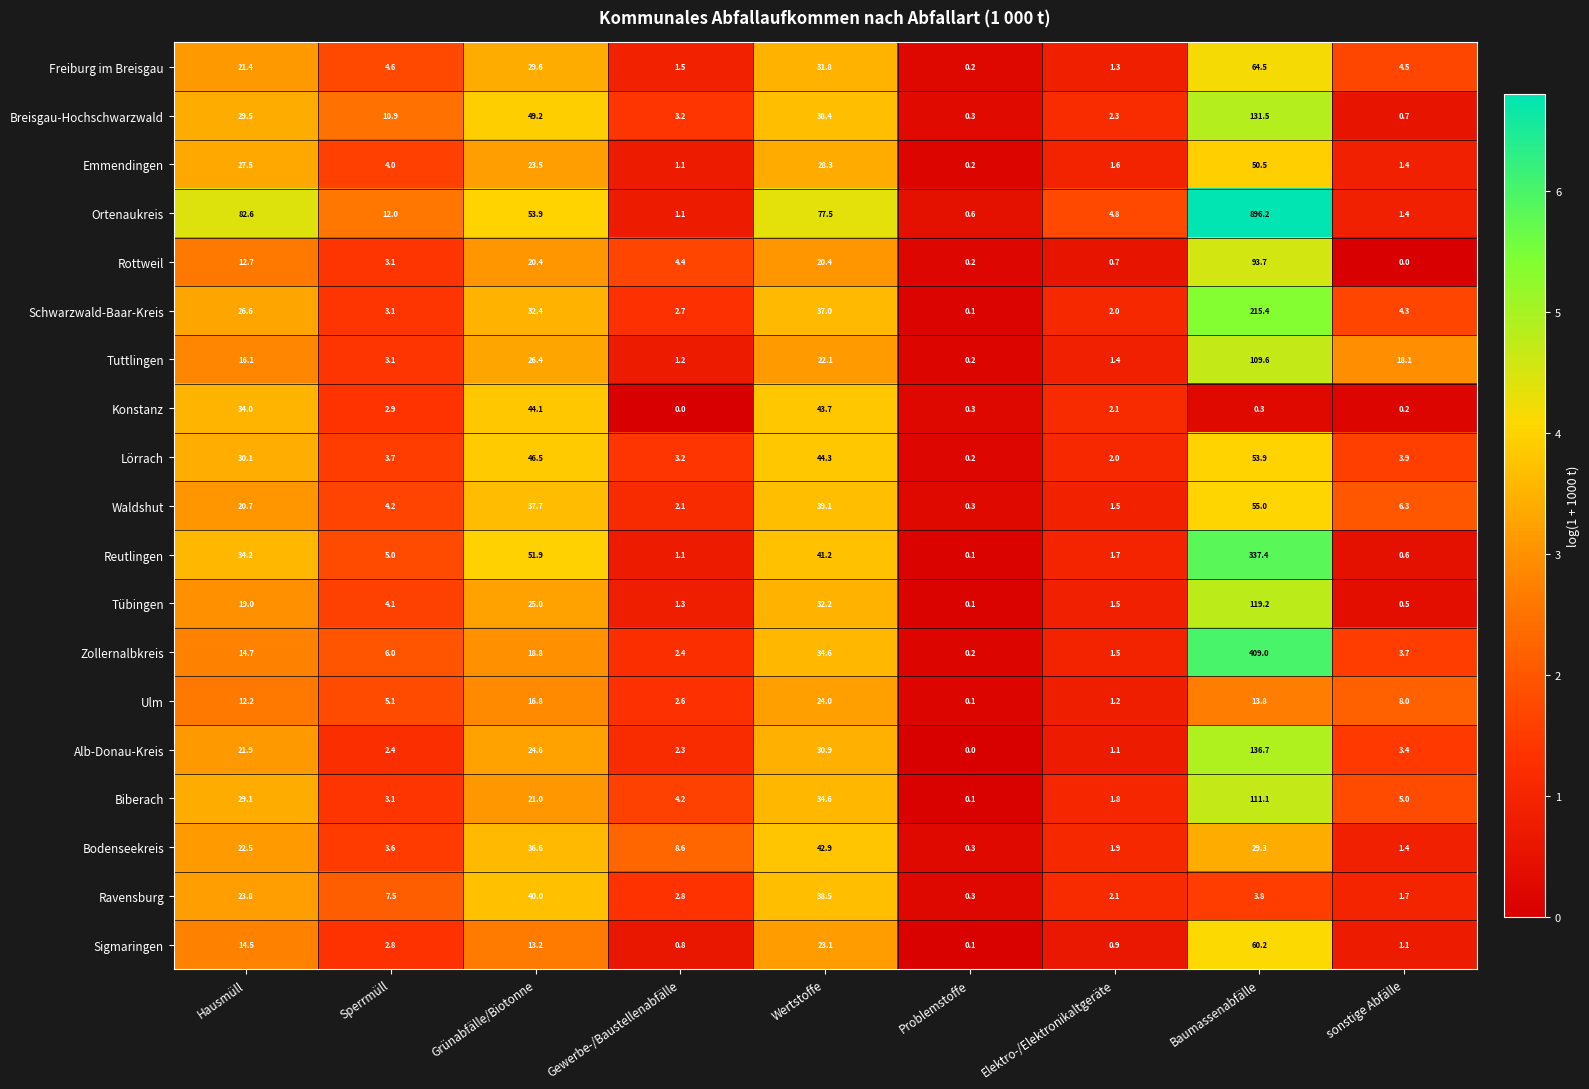

What is the spread (max minus min) of values at Sperrmüll?

9.6